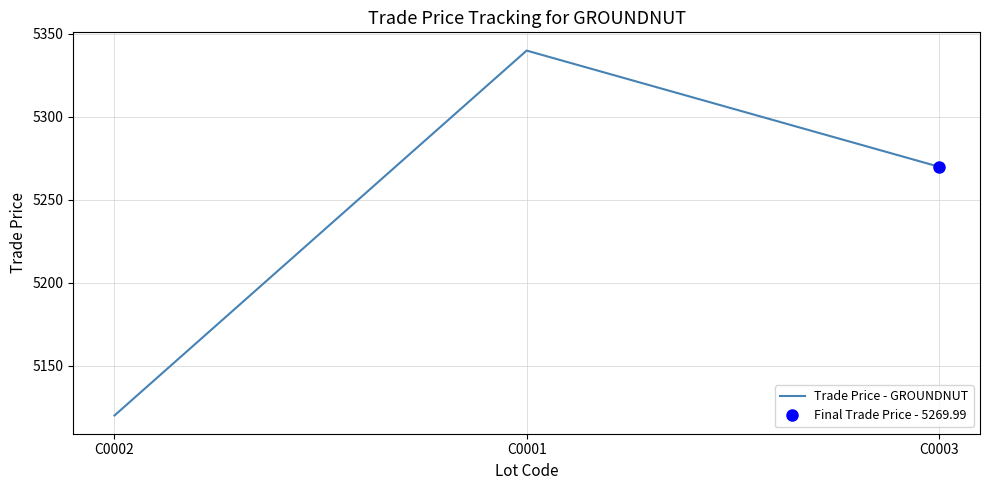

What is the label of the 1st point from the left?

C0002